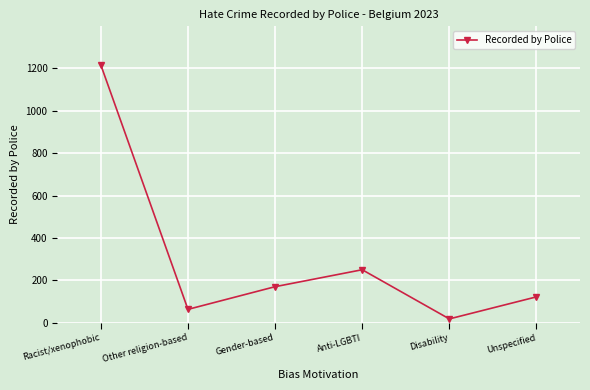

What is the greatest value displayed?

1216